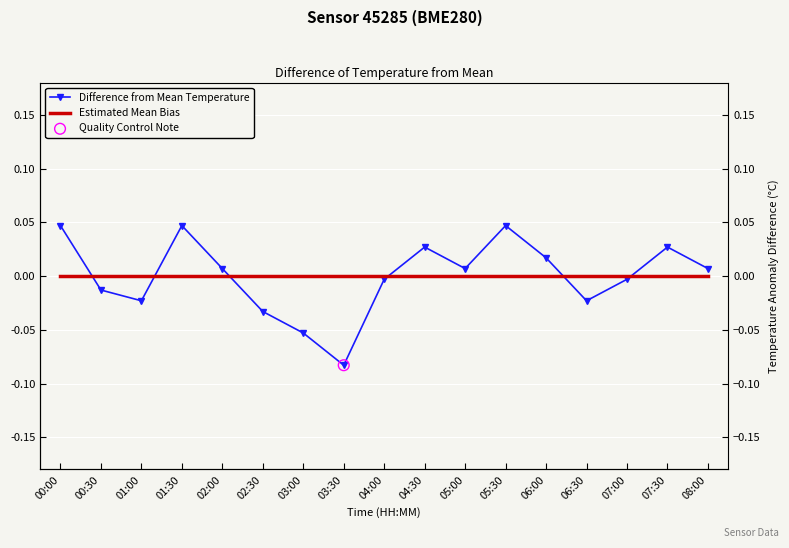

At which category is the sum across all series the highest?

00:00